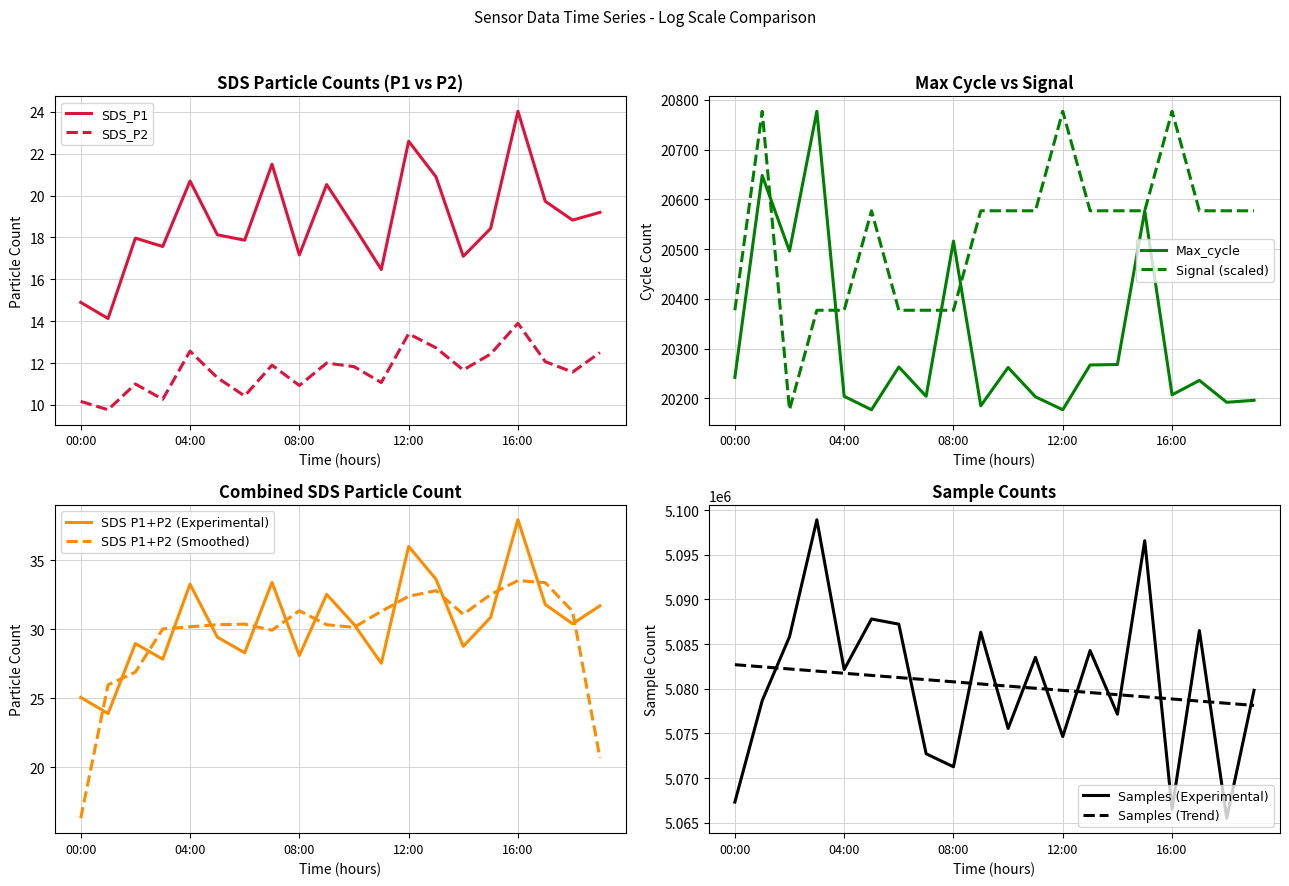

At 13:00, list the series in order from smallest to largest.

SDS_P2, SDS_P1, Max_cycle, Signal, Samples